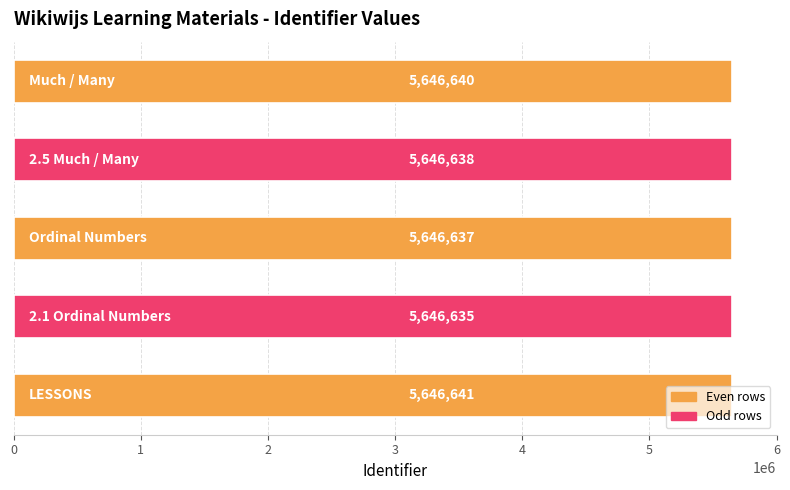

What is the minimum value shown in the chart?

5646635